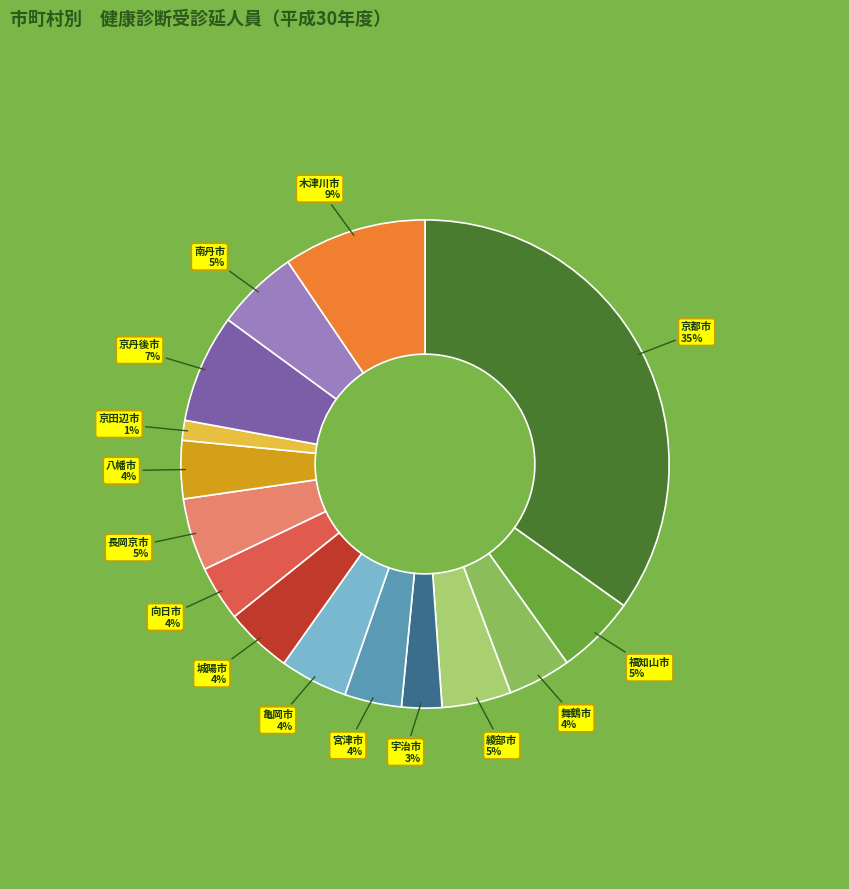

To the nearest percent, what is the difference between the 舞鶴市 and 福知山市 slice percentages?

1%